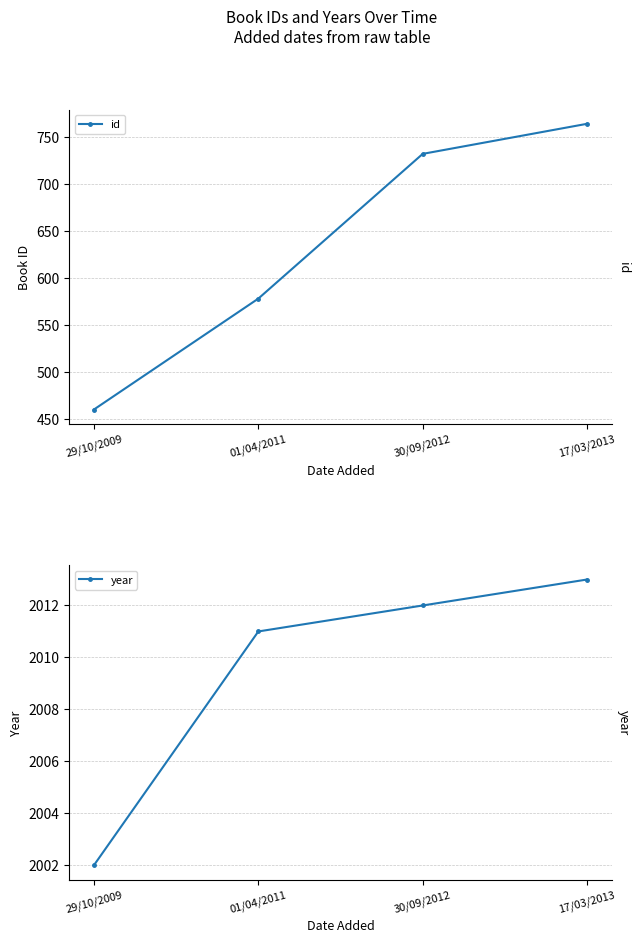

What is the label of the 1st point from the right?

17/03/2013